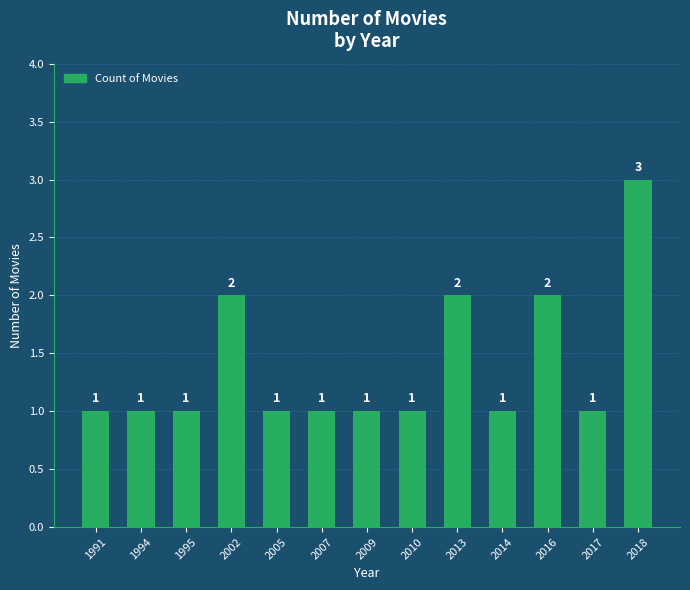

Approximately how many times larger is the value at 2010 compared to 2007?

1.0